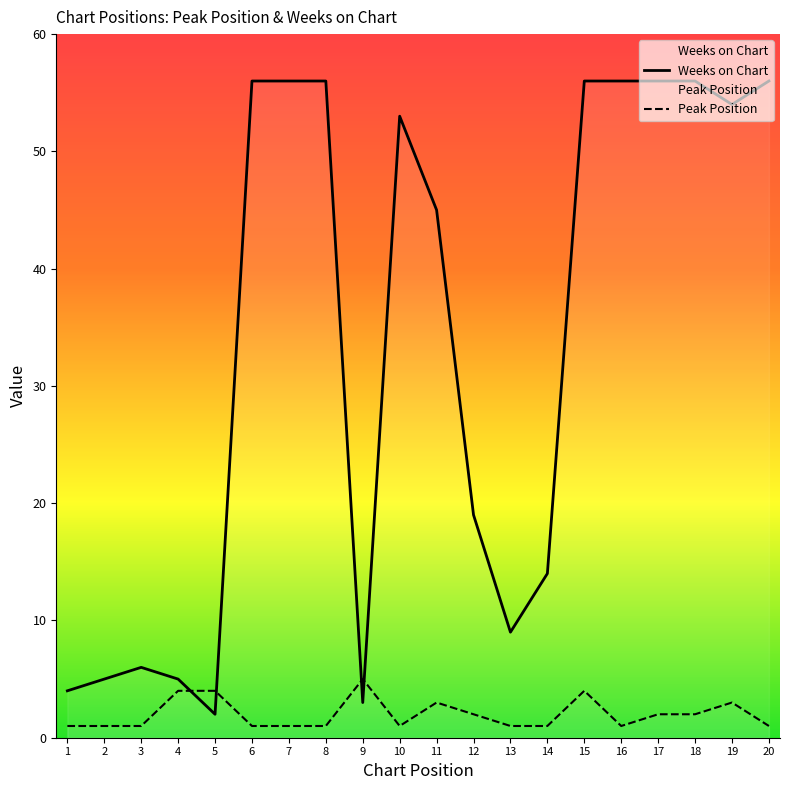

After their last crossing, which series has the higher values: Peak Position or Weeks on Chart?

Weeks on Chart